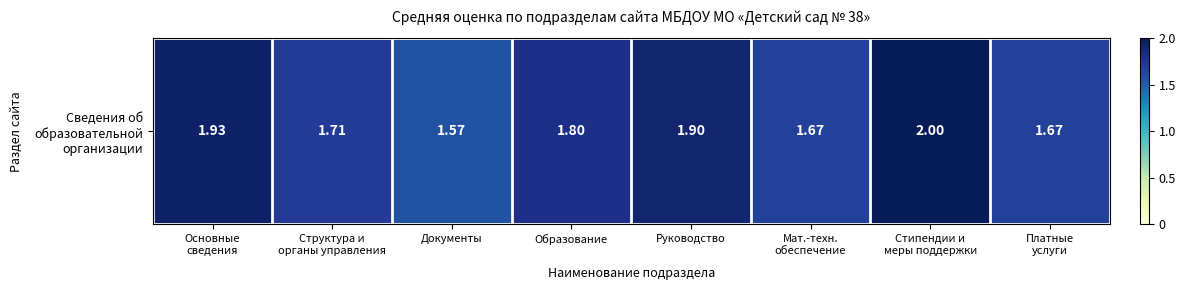

What is the sum of all values?

14.2